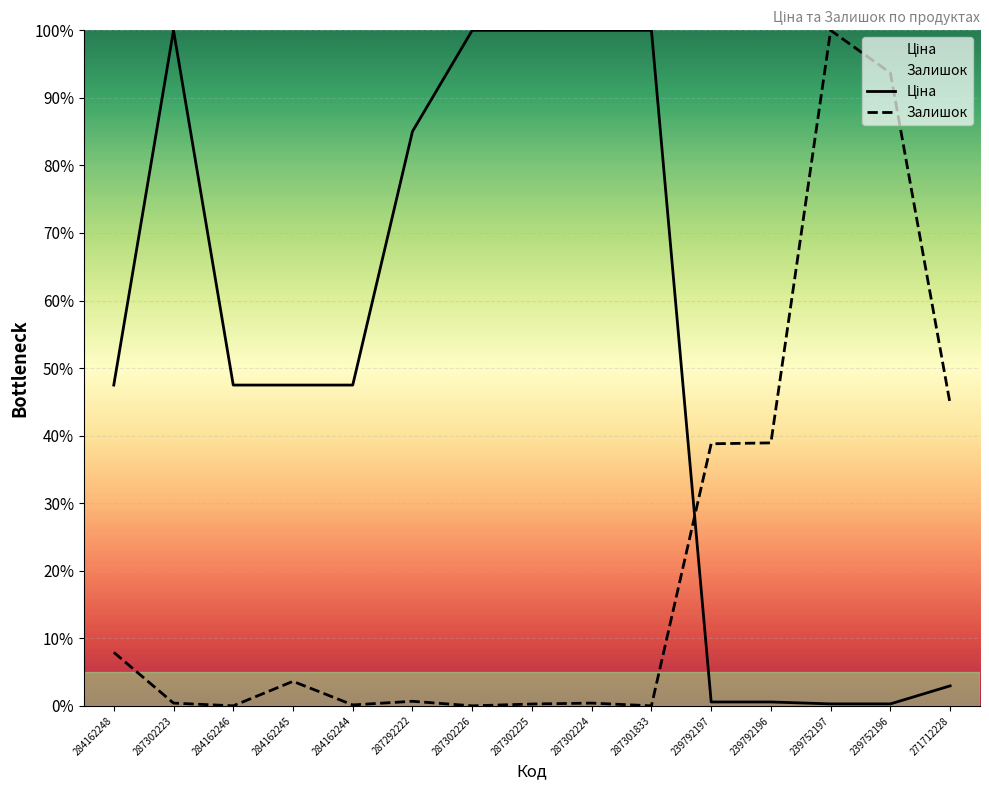

How many series are shown in this chart?

2